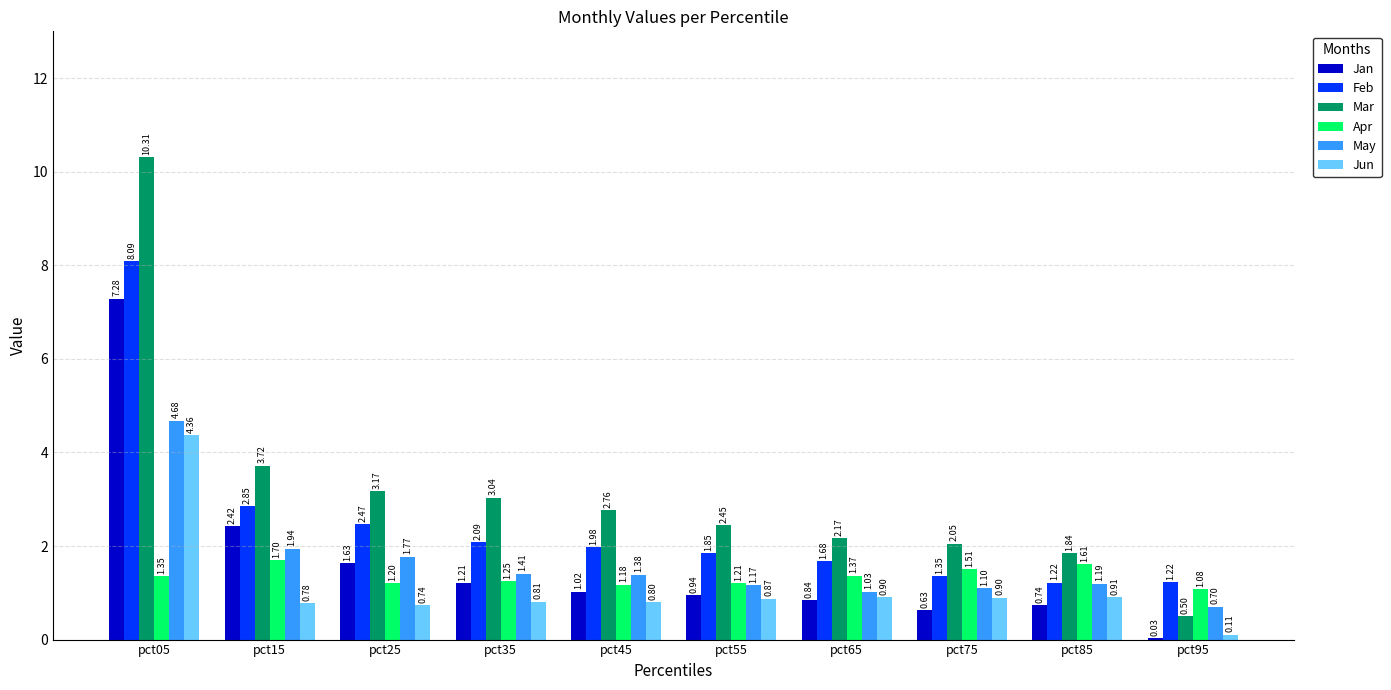

What is the sum of all Feb values?

24.8